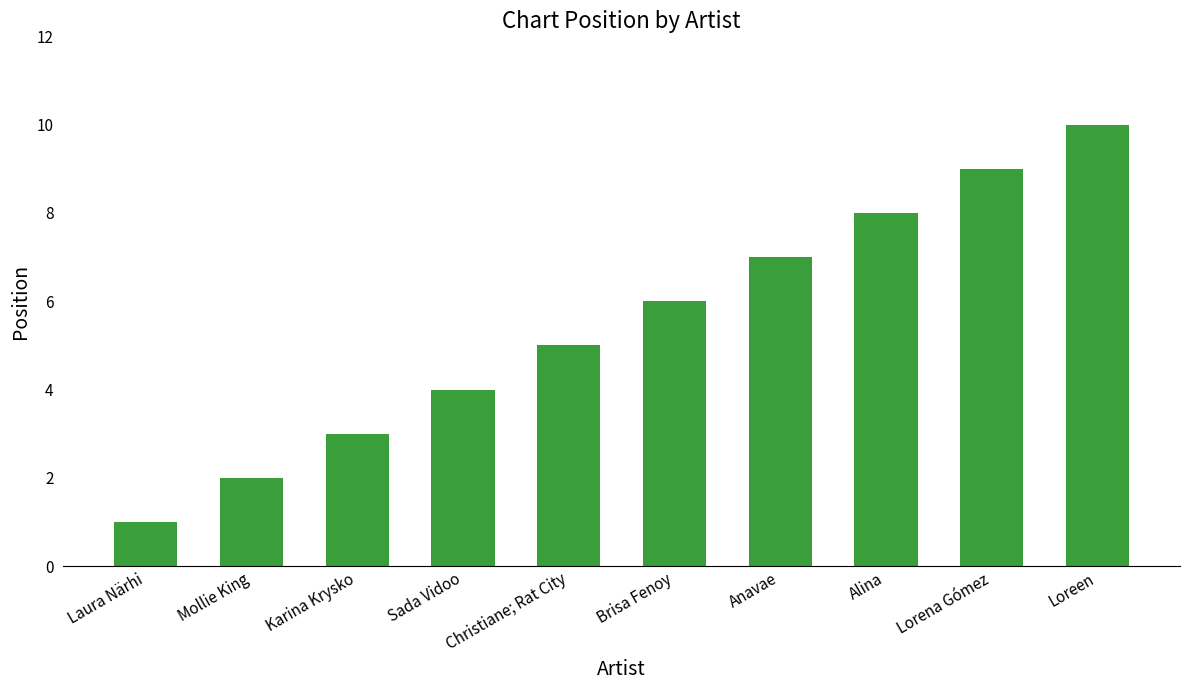

At which category does the chart reach its minimum across all series?

Laura Närhi